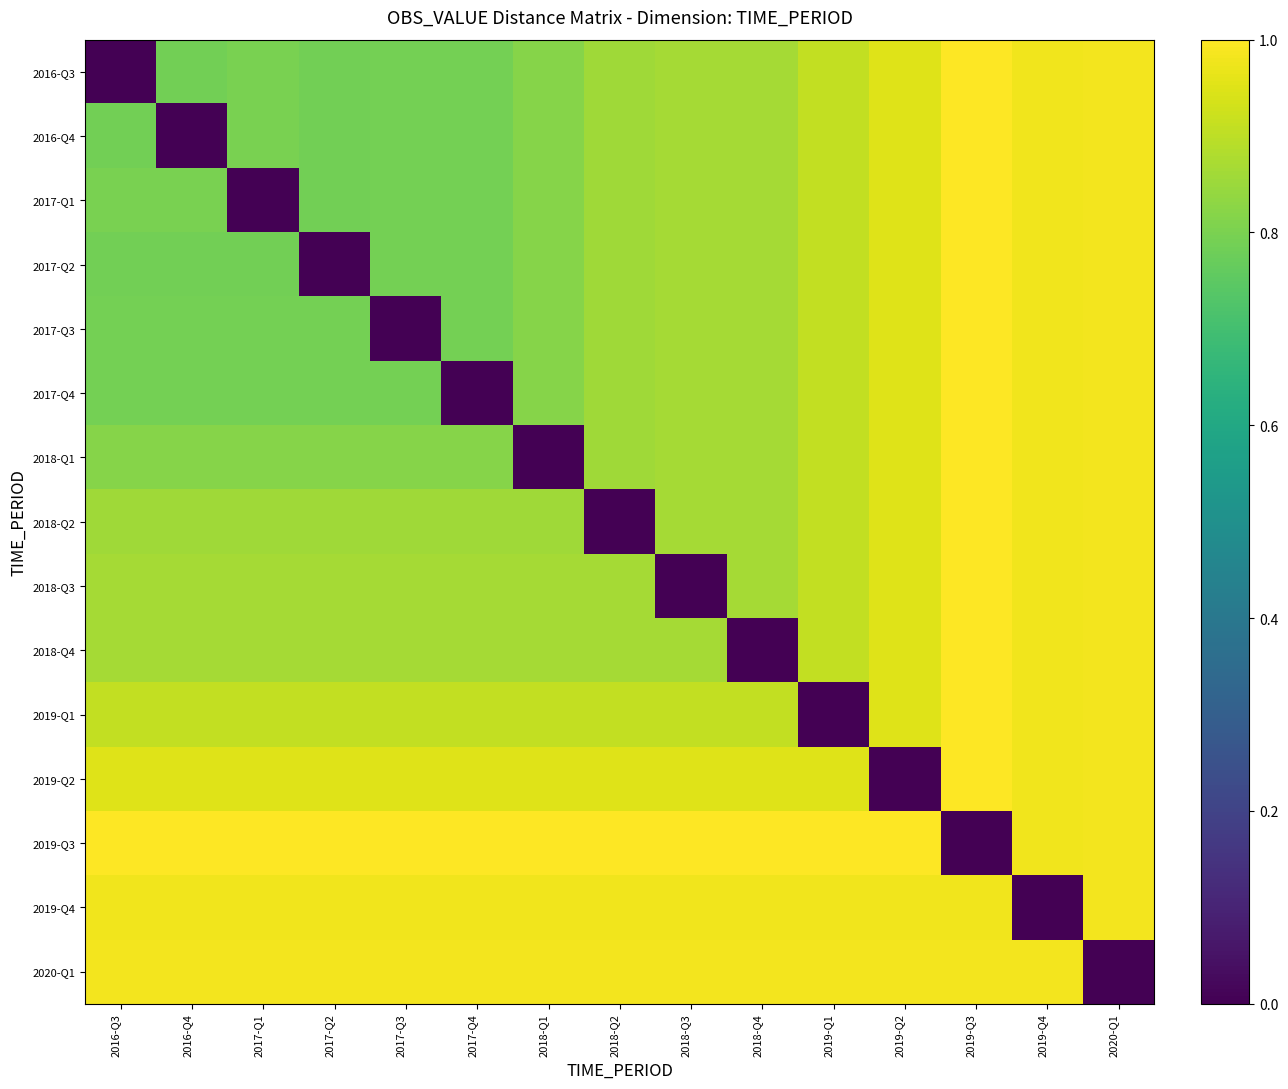

Reading left to right, extract all data points from this chart.

2016-Q3: 2016-Q3=0.0	2016-Q4=0.8	2017-Q1=0.8	2017-Q2=0.8	2017-Q3=0.8	2017-Q4=0.8	2018-Q1=0.8	2018-Q2=0.9	2018-Q3=0.9	2018-Q4=0.9	2019-Q1=0.9	2019-Q2=1.0	2019-Q3=1.0	2019-Q4=1.0	2020-Q1=1.0
2016-Q4: 2016-Q3=0.8	2016-Q4=0.0	2017-Q1=0.8	2017-Q2=0.8	2017-Q3=0.8	2017-Q4=0.8	2018-Q1=0.8	2018-Q2=0.9	2018-Q3=0.9	2018-Q4=0.9	2019-Q1=0.9	2019-Q2=1.0	2019-Q3=1.0	2019-Q4=1.0	2020-Q1=1.0
2017-Q1: 2016-Q3=0.8	2016-Q4=0.8	2017-Q1=0.0	2017-Q2=0.8	2017-Q3=0.8	2017-Q4=0.8	2018-Q1=0.8	2018-Q2=0.9	2018-Q3=0.9	2018-Q4=0.9	2019-Q1=0.9	2019-Q2=1.0	2019-Q3=1.0	2019-Q4=1.0	2020-Q1=1.0
2017-Q2: 2016-Q3=0.8	2016-Q4=0.8	2017-Q1=0.8	2017-Q2=0.0	2017-Q3=0.8	2017-Q4=0.8	2018-Q1=0.8	2018-Q2=0.9	2018-Q3=0.9	2018-Q4=0.9	2019-Q1=0.9	2019-Q2=1.0	2019-Q3=1.0	2019-Q4=1.0	2020-Q1=1.0
2017-Q3: 2016-Q3=0.8	2016-Q4=0.8	2017-Q1=0.8	2017-Q2=0.8	2017-Q3=0.0	2017-Q4=0.8	2018-Q1=0.8	2018-Q2=0.9	2018-Q3=0.9	2018-Q4=0.9	2019-Q1=0.9	2019-Q2=1.0	2019-Q3=1.0	2019-Q4=1.0	2020-Q1=1.0
2017-Q4: 2016-Q3=0.8	2016-Q4=0.8	2017-Q1=0.8	2017-Q2=0.8	2017-Q3=0.8	2017-Q4=0.0	2018-Q1=0.8	2018-Q2=0.9	2018-Q3=0.9	2018-Q4=0.9	2019-Q1=0.9	2019-Q2=1.0	2019-Q3=1.0	2019-Q4=1.0	2020-Q1=1.0
2018-Q1: 2016-Q3=0.8	2016-Q4=0.8	2017-Q1=0.8	2017-Q2=0.8	2017-Q3=0.8	2017-Q4=0.8	2018-Q1=0.0	2018-Q2=0.9	2018-Q3=0.9	2018-Q4=0.9	2019-Q1=0.9	2019-Q2=1.0	2019-Q3=1.0	2019-Q4=1.0	2020-Q1=1.0
2018-Q2: 2016-Q3=0.9	2016-Q4=0.9	2017-Q1=0.9	2017-Q2=0.9	2017-Q3=0.9	2017-Q4=0.9	2018-Q1=0.9	2018-Q2=0.0	2018-Q3=0.9	2018-Q4=0.9	2019-Q1=0.9	2019-Q2=1.0	2019-Q3=1.0	2019-Q4=1.0	2020-Q1=1.0
2018-Q3: 2016-Q3=0.9	2016-Q4=0.9	2017-Q1=0.9	2017-Q2=0.9	2017-Q3=0.9	2017-Q4=0.9	2018-Q1=0.9	2018-Q2=0.9	2018-Q3=0.0	2018-Q4=0.9	2019-Q1=0.9	2019-Q2=1.0	2019-Q3=1.0	2019-Q4=1.0	2020-Q1=1.0
2018-Q4: 2016-Q3=0.9	2016-Q4=0.9	2017-Q1=0.9	2017-Q2=0.9	2017-Q3=0.9	2017-Q4=0.9	2018-Q1=0.9	2018-Q2=0.9	2018-Q3=0.9	2018-Q4=0.0	2019-Q1=0.9	2019-Q2=1.0	2019-Q3=1.0	2019-Q4=1.0	2020-Q1=1.0
2019-Q1: 2016-Q3=0.9	2016-Q4=0.9	2017-Q1=0.9	2017-Q2=0.9	2017-Q3=0.9	2017-Q4=0.9	2018-Q1=0.9	2018-Q2=0.9	2018-Q3=0.9	2018-Q4=0.9	2019-Q1=0.0	2019-Q2=1.0	2019-Q3=1.0	2019-Q4=1.0	2020-Q1=1.0
2019-Q2: 2016-Q3=1.0	2016-Q4=1.0	2017-Q1=1.0	2017-Q2=1.0	2017-Q3=1.0	2017-Q4=1.0	2018-Q1=1.0	2018-Q2=1.0	2018-Q3=1.0	2018-Q4=1.0	2019-Q1=1.0	2019-Q2=0.0	2019-Q3=1.0	2019-Q4=1.0	2020-Q1=1.0
2019-Q3: 2016-Q3=1.0	2016-Q4=1.0	2017-Q1=1.0	2017-Q2=1.0	2017-Q3=1.0	2017-Q4=1.0	2018-Q1=1.0	2018-Q2=1.0	2018-Q3=1.0	2018-Q4=1.0	2019-Q1=1.0	2019-Q2=1.0	2019-Q3=0.0	2019-Q4=1.0	2020-Q1=1.0
2019-Q4: 2016-Q3=1.0	2016-Q4=1.0	2017-Q1=1.0	2017-Q2=1.0	2017-Q3=1.0	2017-Q4=1.0	2018-Q1=1.0	2018-Q2=1.0	2018-Q3=1.0	2018-Q4=1.0	2019-Q1=1.0	2019-Q2=1.0	2019-Q3=1.0	2019-Q4=0.0	2020-Q1=1.0
2020-Q1: 2016-Q3=1.0	2016-Q4=1.0	2017-Q1=1.0	2017-Q2=1.0	2017-Q3=1.0	2017-Q4=1.0	2018-Q1=1.0	2018-Q2=1.0	2018-Q3=1.0	2018-Q4=1.0	2019-Q1=1.0	2019-Q2=1.0	2019-Q3=1.0	2019-Q4=1.0	2020-Q1=0.0